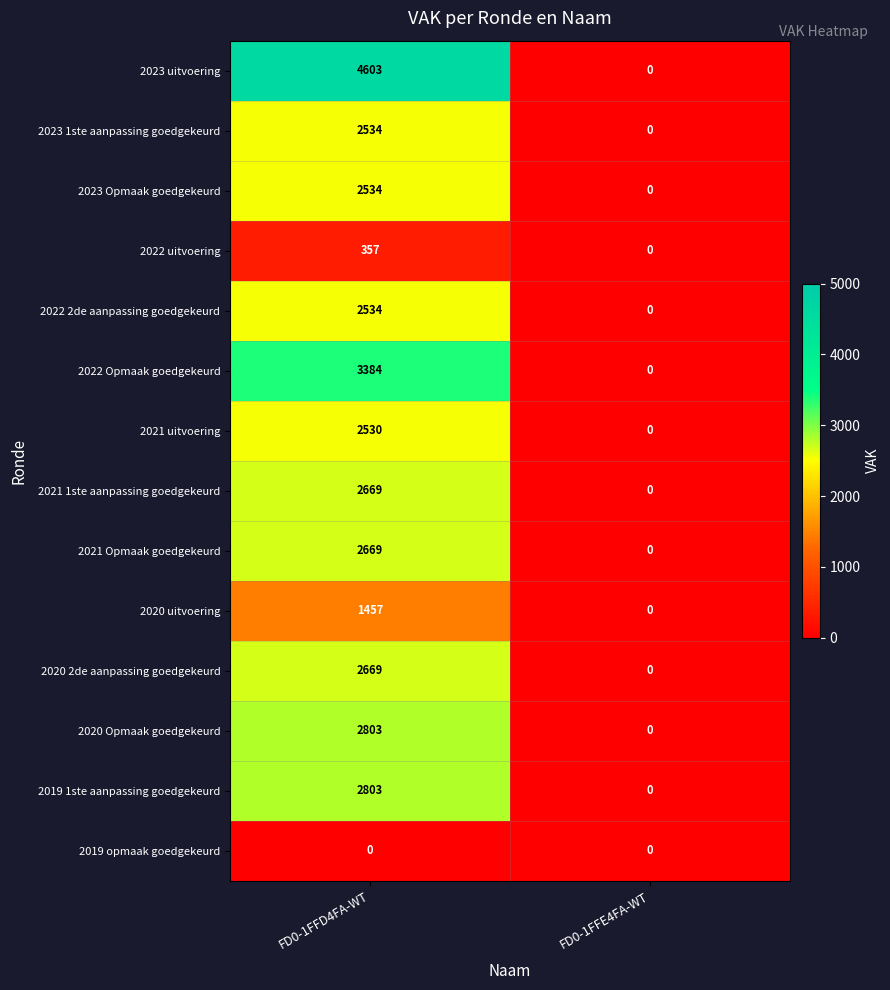

Which series changed the most between FD0-1FFD4FA-WT and FD0-1FFE4FA-WT?

2023 uitvoering